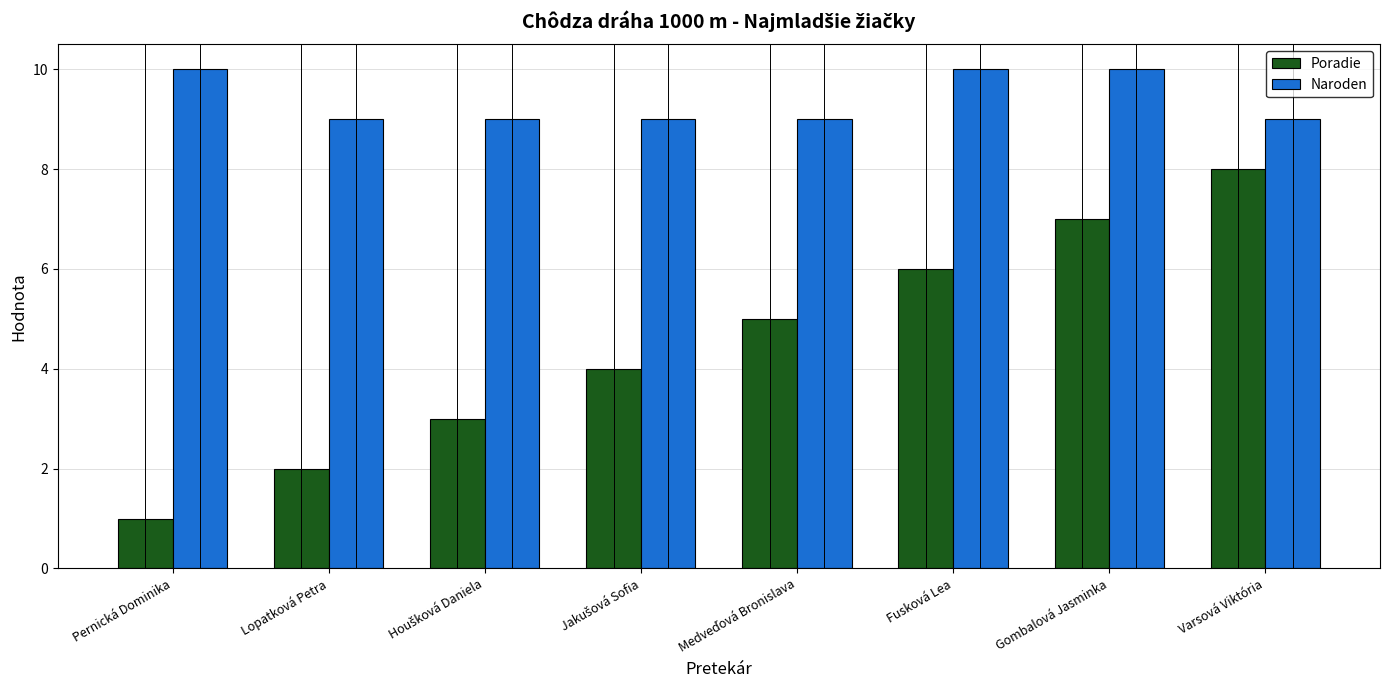

List the series in order of their peak value, lowest first.

Poradie, Naroden